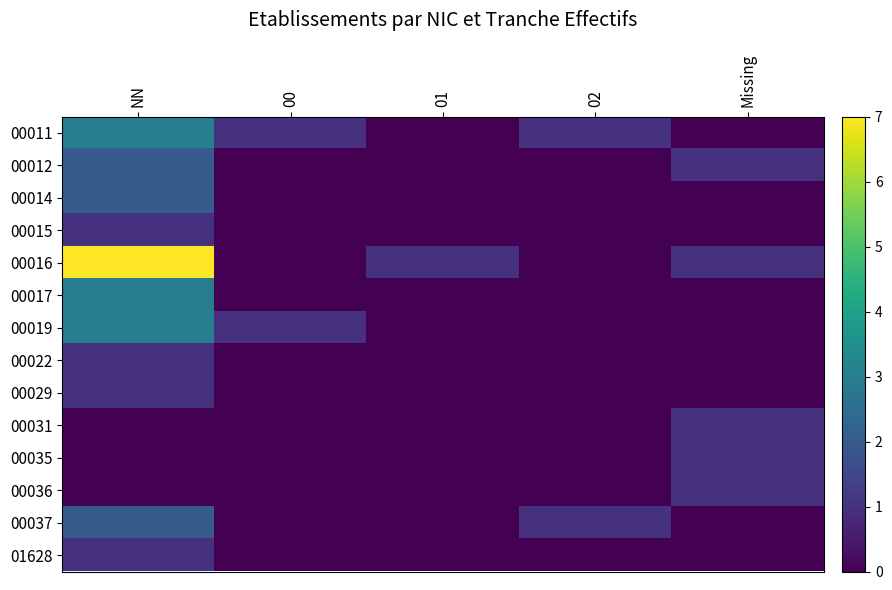

Reading left to right, transcribe all the data shown in this chart.

00011: NN=3	00=1	01=0	02=1	Missing=0
00012: NN=2	00=0	01=0	02=0	Missing=1
00014: NN=2	00=0	01=0	02=0	Missing=0
00015: NN=1	00=0	01=0	02=0	Missing=0
00016: NN=7	00=0	01=1	02=0	Missing=1
00017: NN=3	00=0	01=0	02=0	Missing=0
00019: NN=3	00=1	01=0	02=0	Missing=0
00022: NN=1	00=0	01=0	02=0	Missing=0
00029: NN=1	00=0	01=0	02=0	Missing=0
00031: NN=0	00=0	01=0	02=0	Missing=1
00035: NN=0	00=0	01=0	02=0	Missing=1
00036: NN=0	00=0	01=0	02=0	Missing=1
00037: NN=2	00=0	01=0	02=1	Missing=0
01628: NN=1	00=0	01=0	02=0	Missing=0